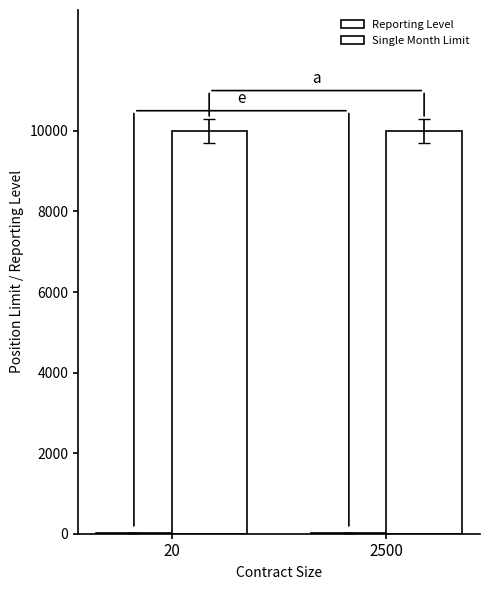

Is it true that Single Month Limit equals 10000 at 20?

True